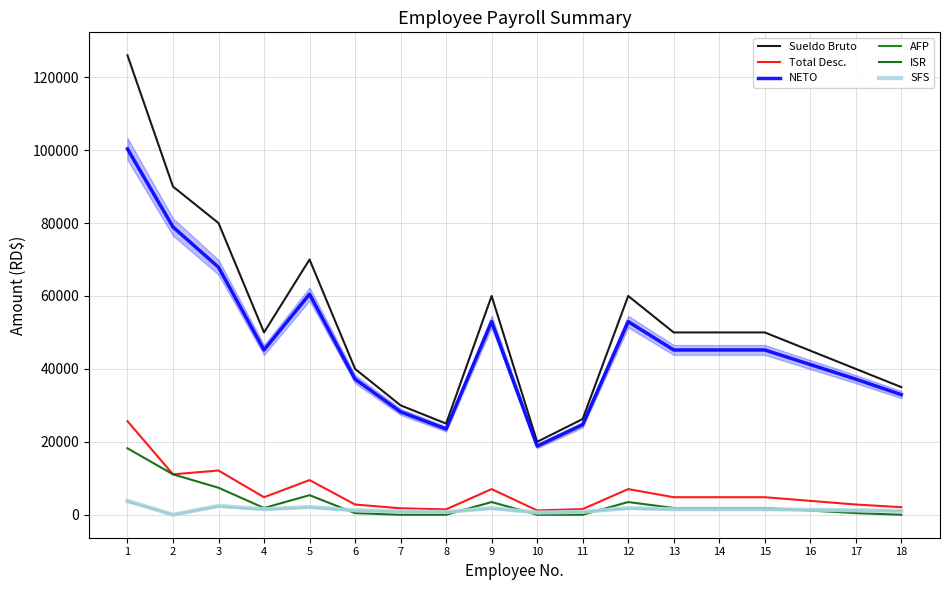

What is the sum of the Total Desc. values at 8 and 13?

6286.5